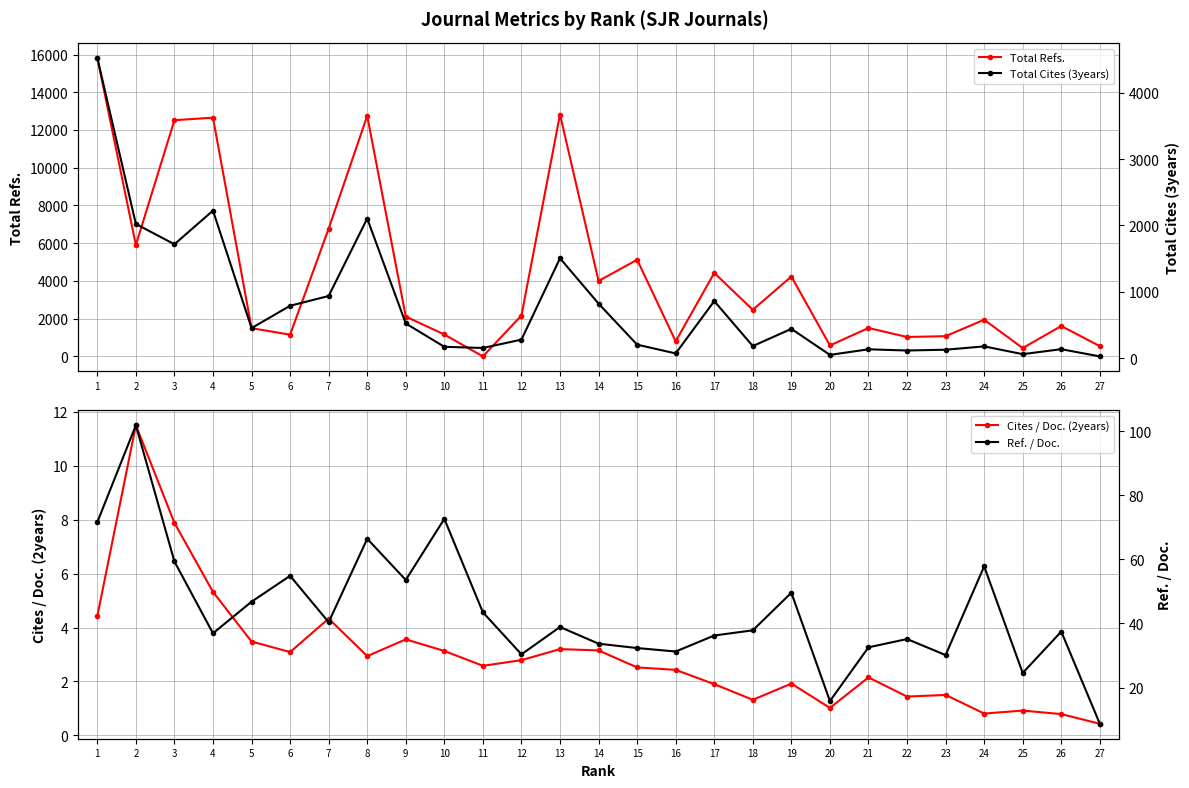

Where is the first local minimum for Ref. / Doc.?

4